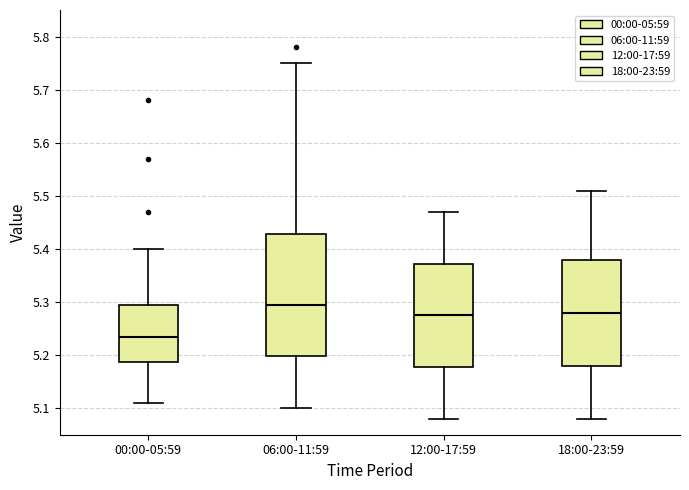

Reading left to right, read every box against the y-axis: the position of its median line, the range the box covers, and the ends of its whiskers. The values are not printed on the chart, so give them approximately, as read against the axis.

00:00-05:59: median 5.24, box 5.19 to 5.30, whiskers 5.11 to 5.40
06:00-11:59: median 5.30, box 5.20 to 5.43, whiskers 5.10 to 5.75
12:00-17:59: median 5.28, box 5.18 to 5.37, whiskers 5.08 to 5.47
18:00-23:59: median 5.28, box 5.18 to 5.38, whiskers 5.08 to 5.51